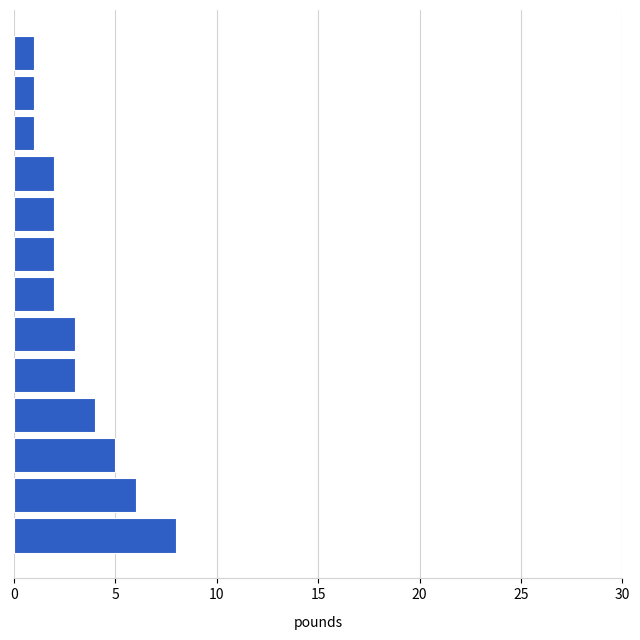

What is the average value?

3